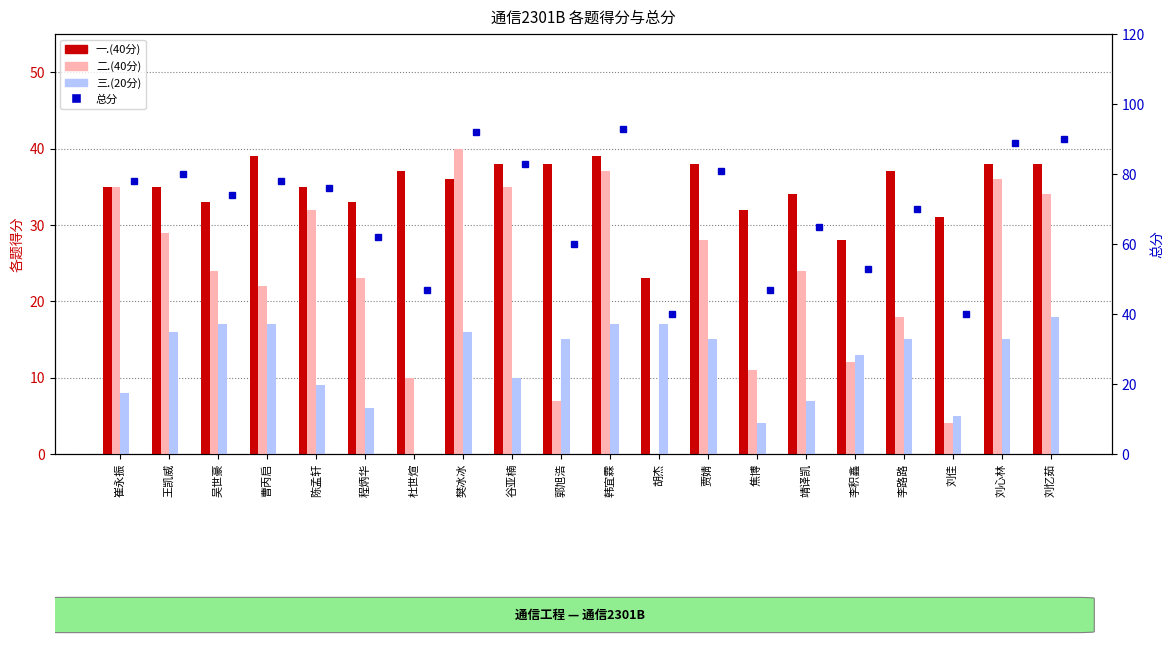

Reading right to left, what are all the values shown in this chart?

一.(40分): 38	38	31	37	28	34	32	38	23	39	38	38	36	37	33	35	39	33	35	35
二.(40分): 34	36	4	18	12	24	11	28	0	37	7	35	40	10	23	32	22	24	29	35
三.(20分): 18	15	5	15	13	7	4	15	17	17	15	10	16	0	6	9	17	17	16	8
总分: 90	89	40	70	53	65	47	81	40	93	60	83	92	47	62	76	78	74	80	78